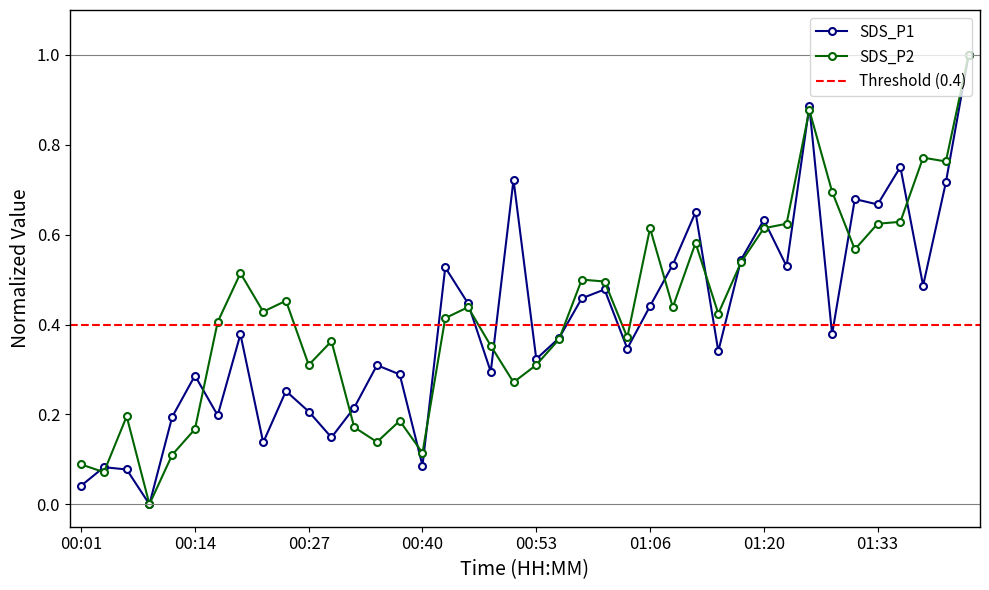

Which series has the largest total across all categories?

SDS_P2